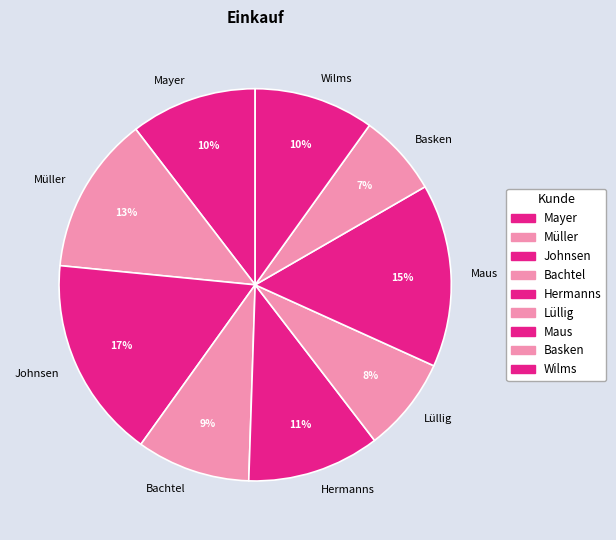

What is the smallest slice in the pie chart?

Basken